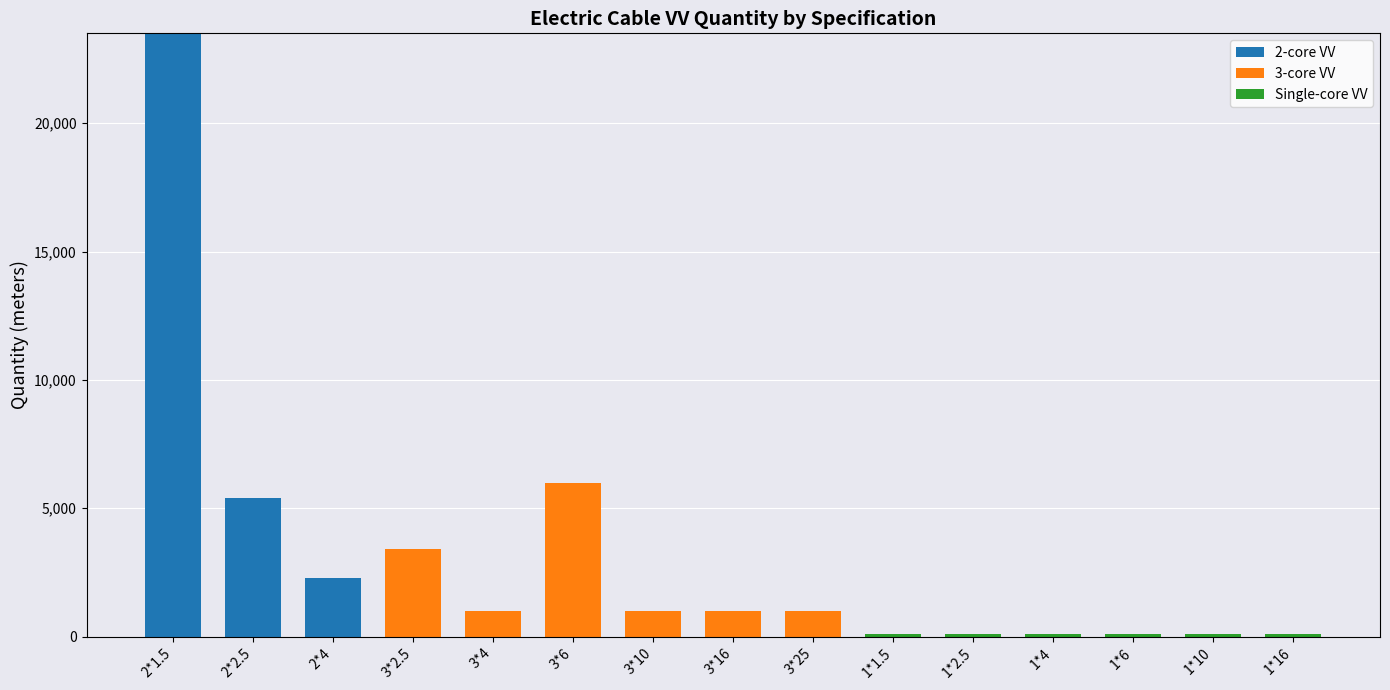

At which category is the sum across all series the highest?

2*1.5